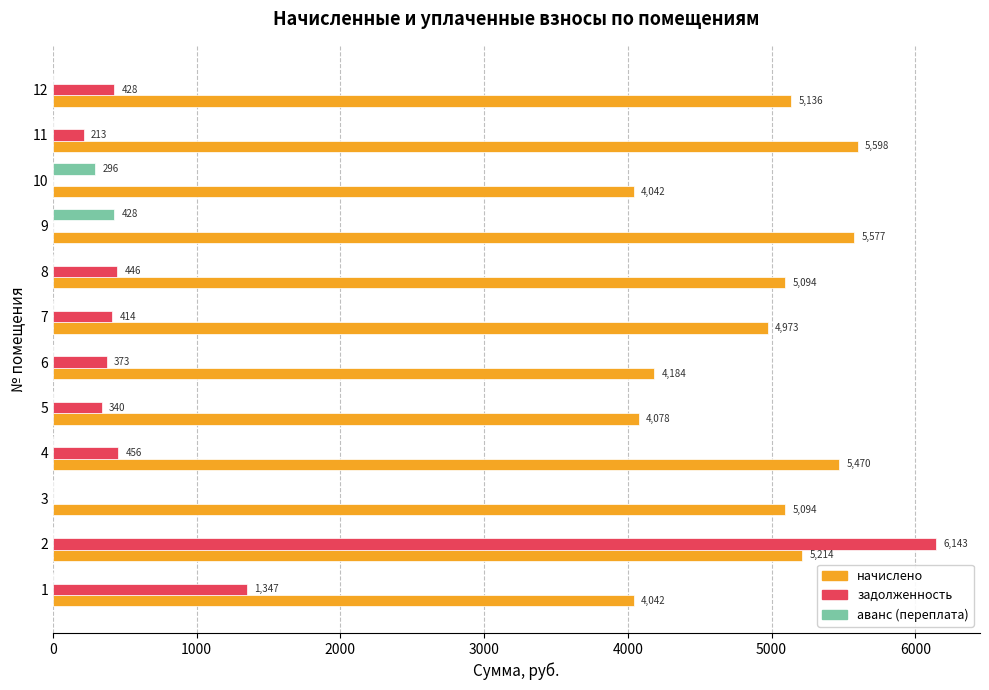

Which series has the largest total across all categories?

начислено